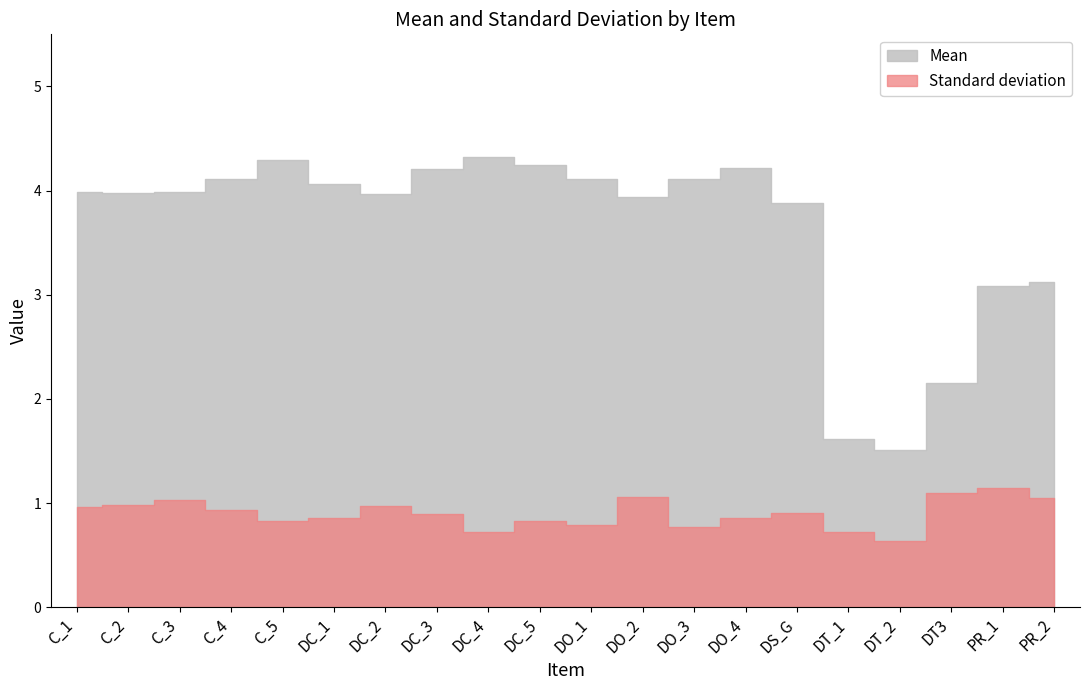

Reading left to right, transcribe all the data shown in this chart.

Standard deviation: C_1=1.0	C_2=1.0	C_3=1.0	C_4=0.9	C_5=0.8	DC_1=0.9	DC_2=1.0	DC_3=0.9	DC_4=0.7	DC_5=0.8	DO_1=0.8	DO_2=1.1	DO_3=0.8	DO_4=0.9	DS_G=0.9	DT_1=0.7	DT_2=0.6	DT3=1.1	PR_1=1.1	PR_2=1.1
Mean: C_1=4.0	C_2=4.0	C_3=4.0	C_4=4.1	C_5=4.3	DC_1=4.1	DC_2=4.0	DC_3=4.2	DC_4=4.3	DC_5=4.2	DO_1=4.1	DO_2=3.9	DO_3=4.1	DO_4=4.2	DS_G=3.9	DT_1=1.6	DT_2=1.5	DT3=2.2	PR_1=3.1	PR_2=3.1